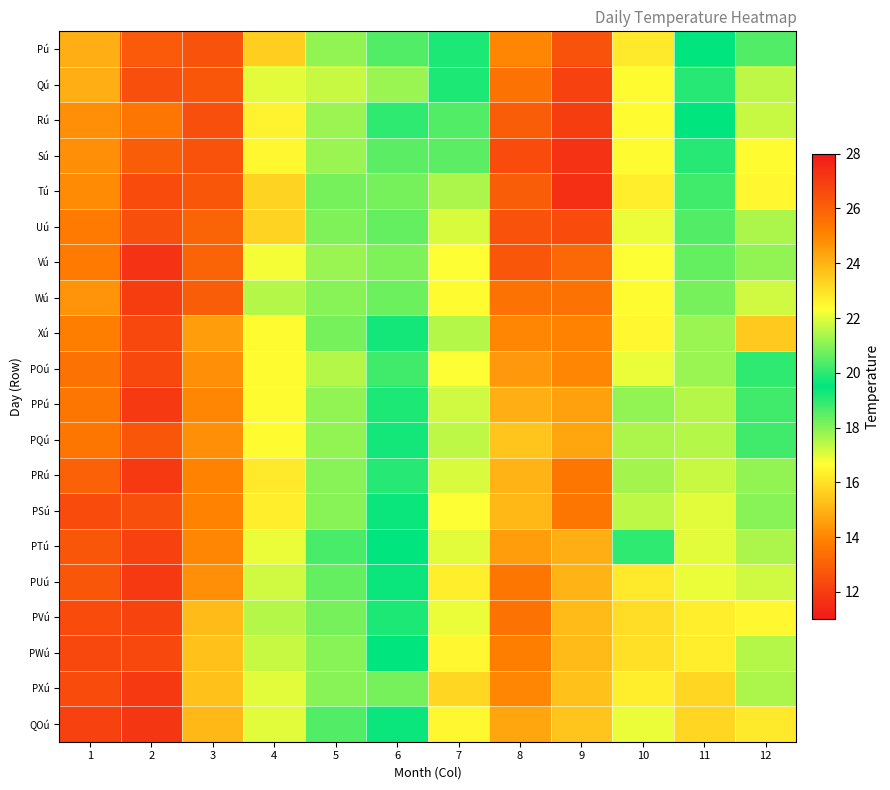

Reading right to left, what are all the values shown in this chart?

Pú: 12=18.6	11=19.5	10=22.8	9=26.4	8=25.0	7=19.8	6=18.6	5=17.9	4=15.6	3=12.6	2=12.8	1=14.9
Qú: 12=17.4	11=19.1	10=22.4	9=26.9	8=25.5	7=19.8	6=17.8	5=17.3	4=17.0	3=12.7	2=12.5	1=14.9
Rú: 12=17.3	11=19.5	10=22.4	9=27.0	8=26.1	7=20.4	6=20.0	5=17.8	4=16.4	3=12.5	2=13.6	1=14.2
Sú: 12=16.6	11=19.1	10=22.4	9=27.3	8=26.6	7=20.5	6=20.5	5=17.8	4=16.5	3=12.6	2=12.9	1=14.2
Tú: 12=16.5	11=18.8	10=22.7	9=27.4	8=26.1	7=21.4	6=20.8	5=18.2	4=15.7	3=12.7	2=12.4	1=14.1
Uú: 12=17.6	11=18.6	10=22.1	9=26.6	8=26.4	7=21.9	6=20.6	5=18.1	4=15.7	3=13.1	2=12.5	1=13.7
Vú: 12=17.9	11=18.4	10=22.3	9=25.8	8=26.3	7=22.3	6=20.9	5=17.8	4=16.8	3=13.1	2=11.7	1=13.7
Wú: 12=17.2	11=18.2	10=22.4	9=25.5	8=25.5	7=22.4	6=20.7	5=18.0	4=17.5	3=12.9	2=12.0	1=14.3
Xú: 12=15.5	11=17.8	10=22.5	9=25.1	8=25.0	7=21.5	6=19.7	5=18.2	4=16.6	3=14.5	2=12.3	1=13.8
POú: 12=19.0	11=17.8	10=22.1	9=25.0	8=24.6	7=22.3	6=20.2	5=17.5	4=16.6	3=14.2	2=12.3	1=13.5
PPú: 12=18.8	11=17.5	10=21.1	9=24.4	8=24.1	7=21.8	6=19.8	5=17.9	4=16.6	3=14.0	2=11.9	1=13.6
PQú: 12=18.8	11=17.5	10=21.4	9=24.3	8=23.6	7=21.6	6=19.7	5=17.9	4=16.6	3=14.2	2=12.7	1=13.6
PRú: 12=17.9	11=17.3	10=21.3	9=25.4	8=24.0	7=21.9	6=19.9	5=18.0	4=16.2	3=13.9	2=11.9	1=13.0
PSú: 12=18.0	11=17.0	10=21.6	9=25.4	8=23.9	7=22.3	6=19.6	5=18.0	4=16.3	3=13.9	2=12.5	1=12.4
PTú: 12=17.6	11=17.0	10=20.0	9=24.1	8=24.5	7=22.0	6=19.5	5=18.7	4=16.9	3=14.0	2=12.1	1=12.7
PUú: 12=17.2	11=16.9	10=22.8	9=24.0	8=25.4	7=22.7	6=19.6	5=18.4	4=17.2	3=14.2	2=11.9	1=12.7
PVú: 12=16.5	11=16.3	10=23.1	9=23.8	8=25.5	7=22.1	6=19.2	5=18.2	4=17.5	3=15.2	2=12.2	1=12.4
PWú: 12=17.5	11=16.3	10=23.0	9=23.8	8=25.2	7=22.5	6=19.5	5=18.0	4=17.3	3=15.3	2=12.3	1=12.3
PXú: 12=17.6	11=15.8	10=22.7	9=23.7	8=25.0	7=23.2	6=18.2	5=18.0	4=17.0	3=15.3	2=11.9	1=12.4
QOú: 12=16.2	11=15.8	10=22.1	9=23.6	8=24.3	7=22.5	6=19.4	5=18.6	4=17.0	3=15.1	2=11.8	1=12.1